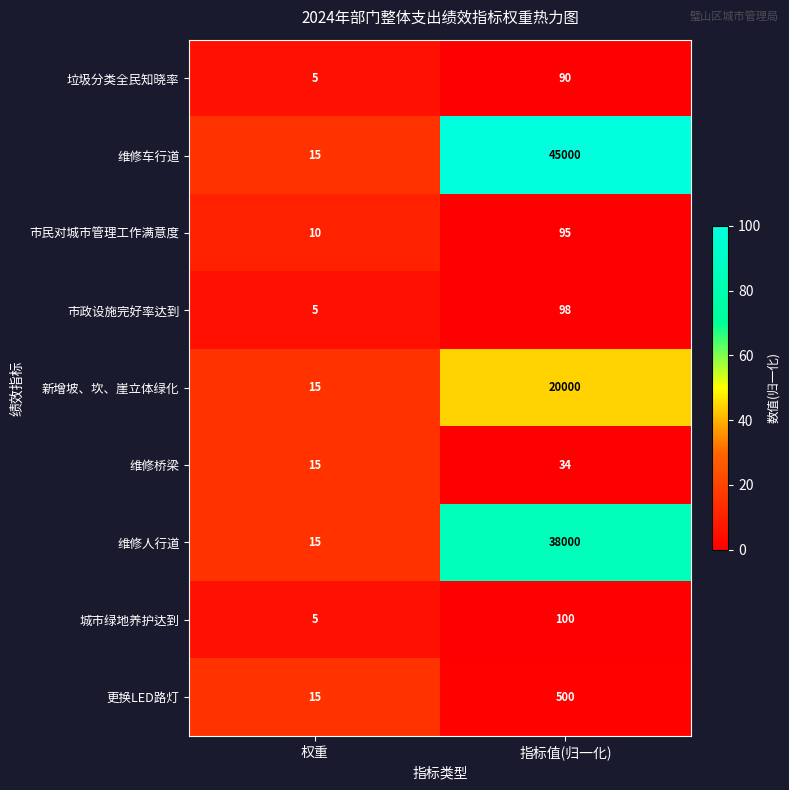

True or false: 市民对城市管理工作满意度 has a value of 141 at 指标值(归一化).

False